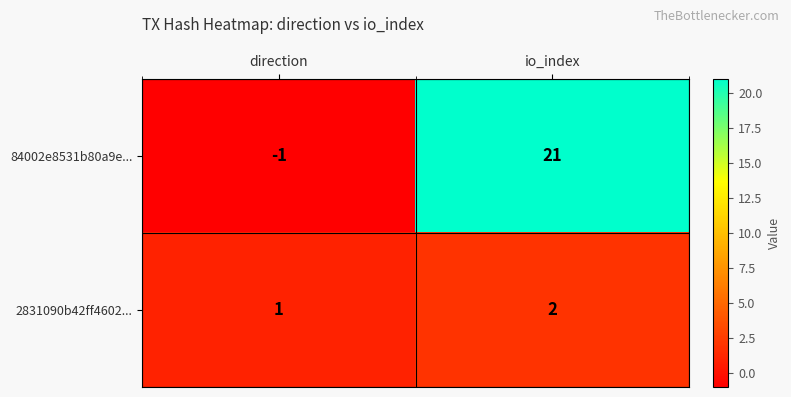

How many categories are shown in the chart?

2